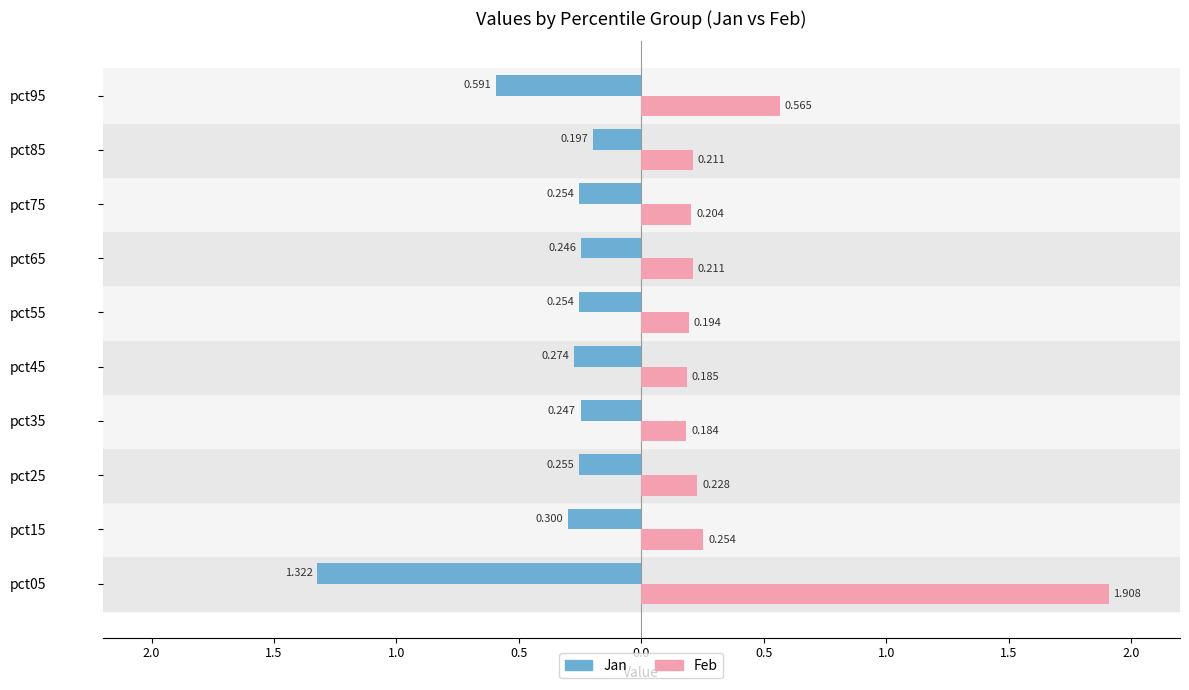

What are all the series names shown in the legend?

Jan, Feb